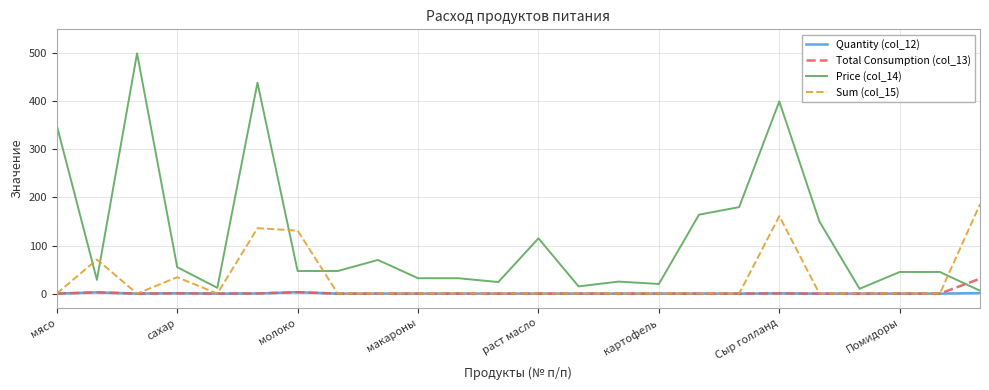

How many categories are shown in the chart?

24